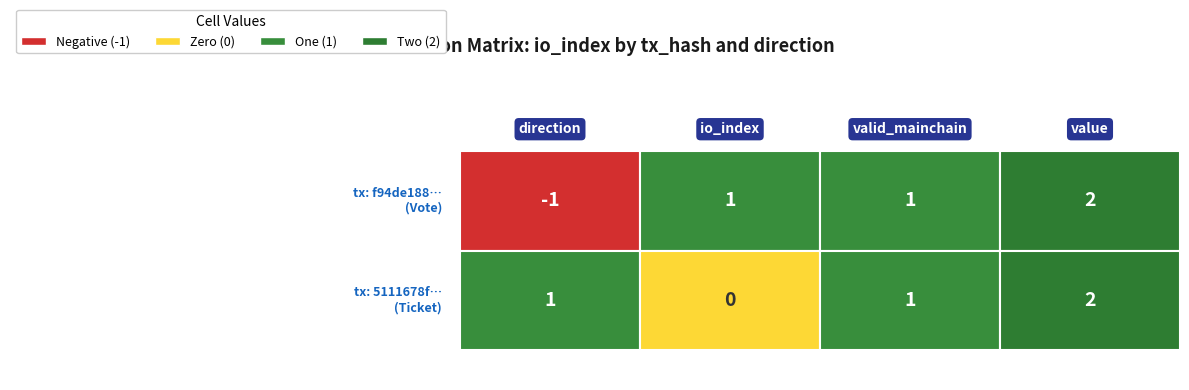

Rank the series at io_index from highest to lowest value.

f94de188bbf7b2d349e407df11b2ac8a9c91c4d, 5111678fc2630c59d3f619c8413b8e5c1004052